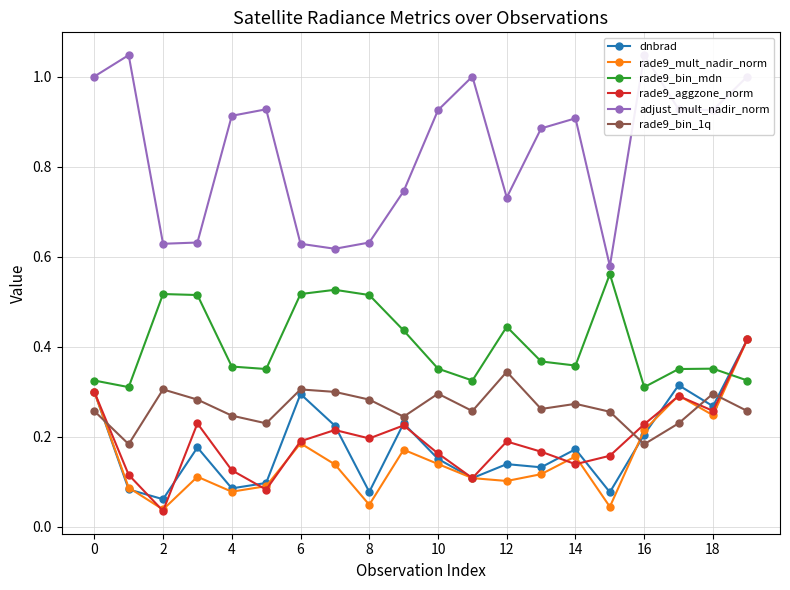

The value of dnbrad at 19 is 0.4. True or false?

True